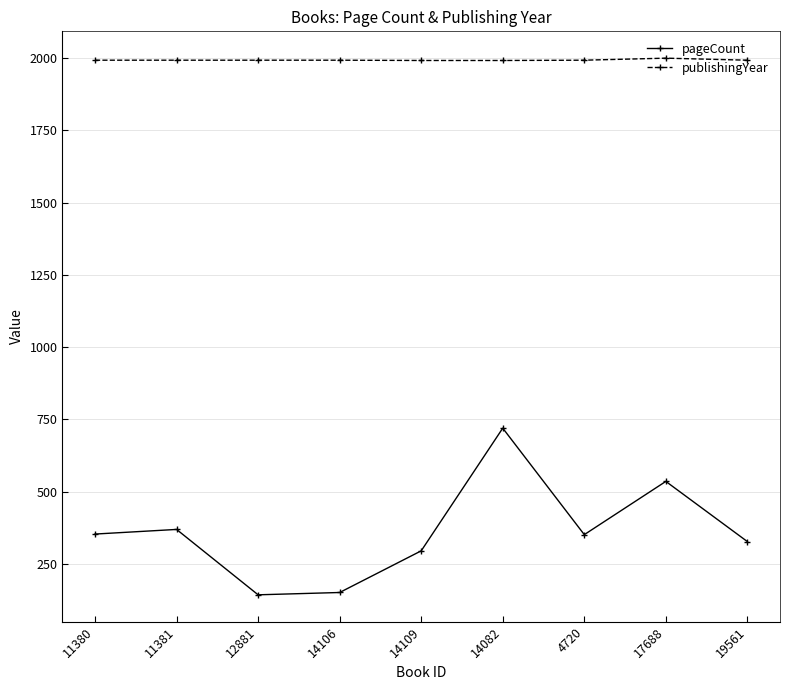

How many lines are shown in the chart?

2